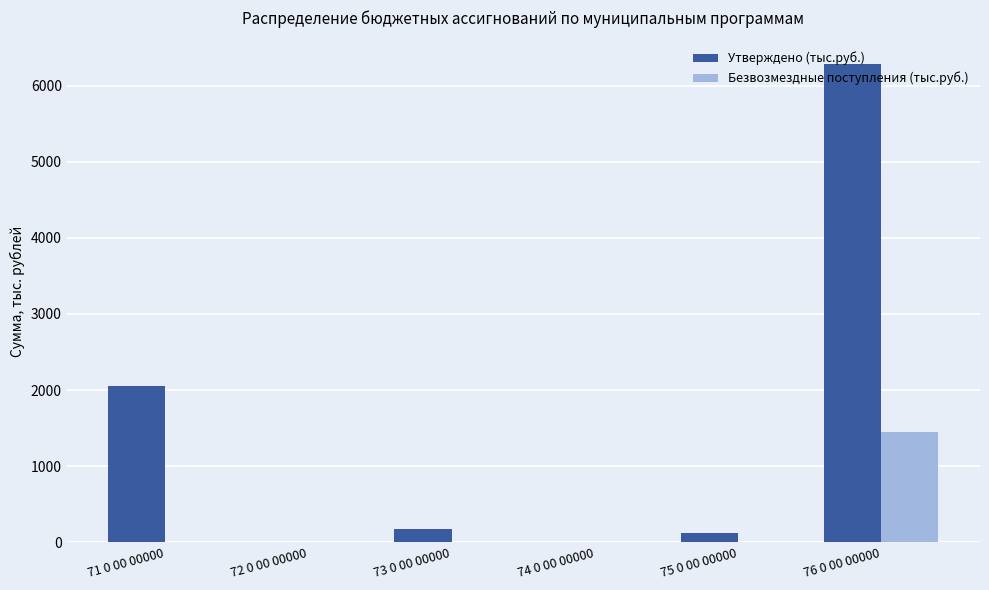

What is the total value across all series at 71 0 00 00000?

2053.6